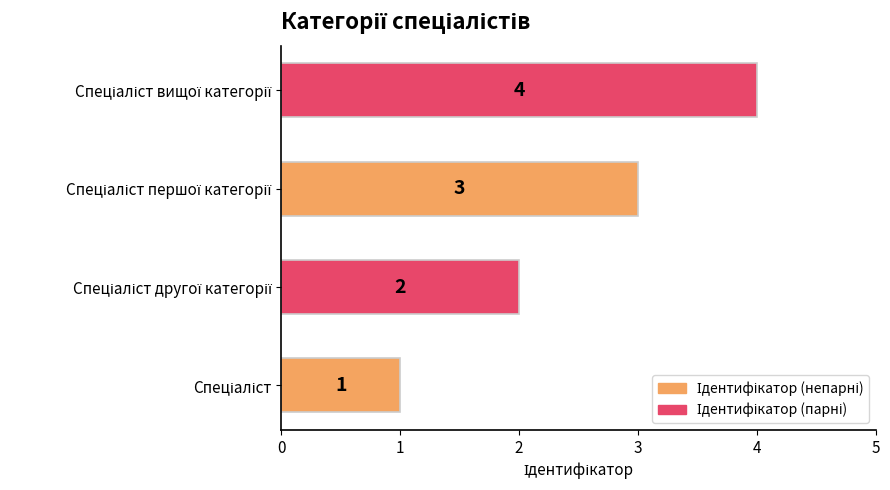

Count the values in the range 2 to 4.

3